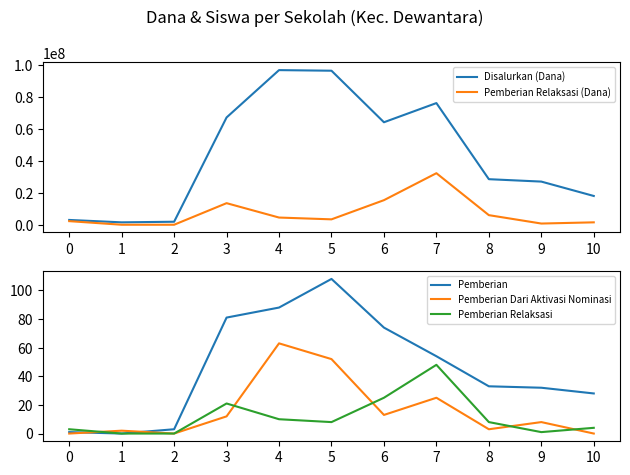

The value of Pemberian Relaksasi (Dana) at 6 is 5586159. True or false?

False